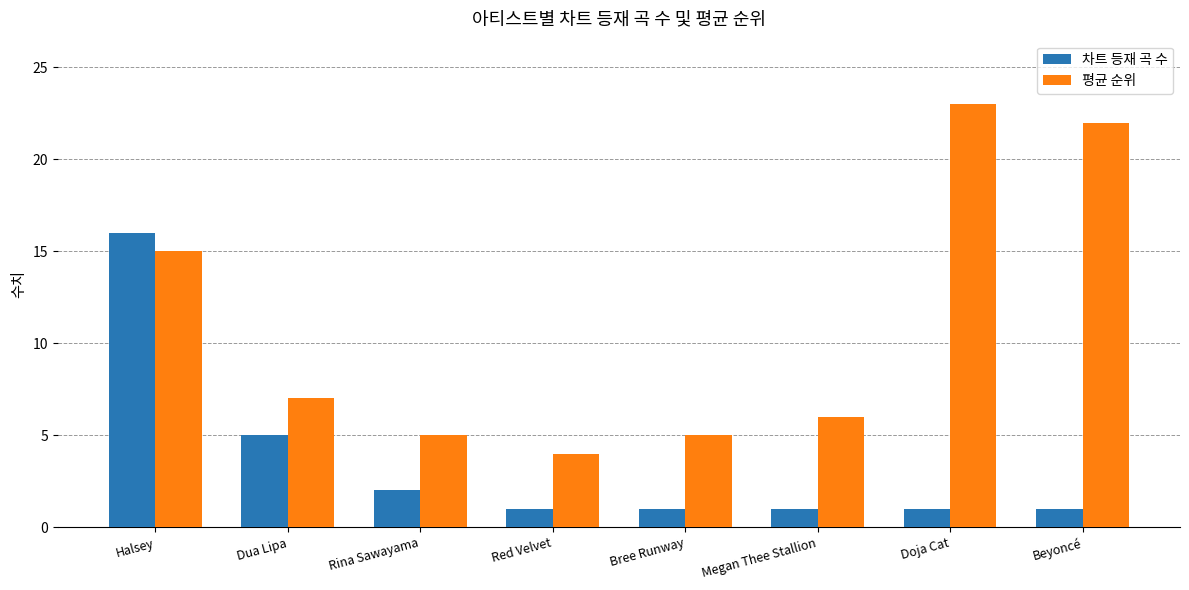

What is the maximum value for 평균 순위?

23